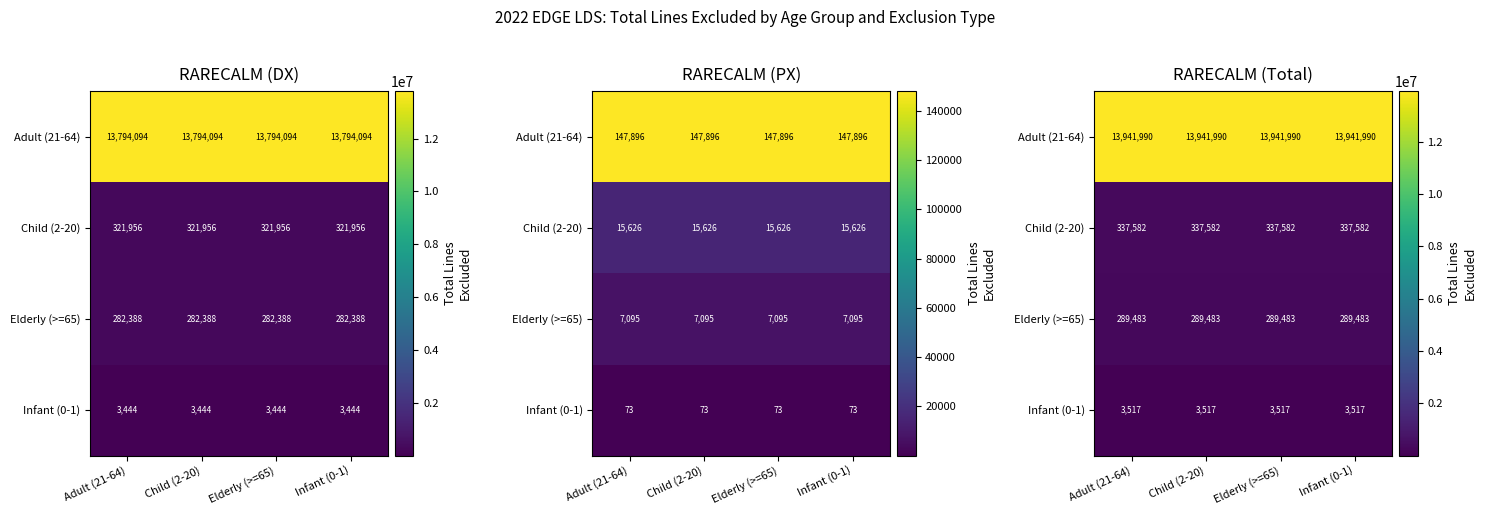

At which label does Adult (21-64) reach its peak?

Adult (21-64)